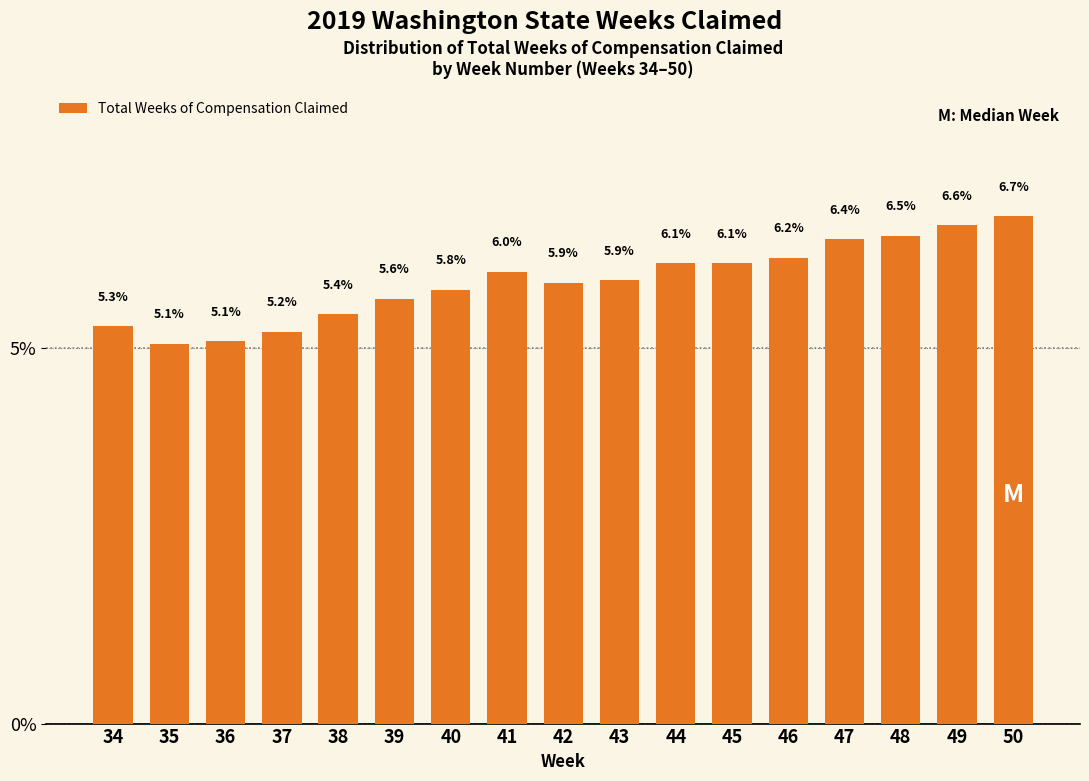

Reading left to right, transcribe all the data shown in this chart.

34=5.3	35=5.1	36=5.1	37=5.2	38=5.4	39=5.6	40=5.8	41=6.0	42=5.9	43=5.9	44=6.1	45=6.1	46=6.2	47=6.4	48=6.5	49=6.6	50=6.7